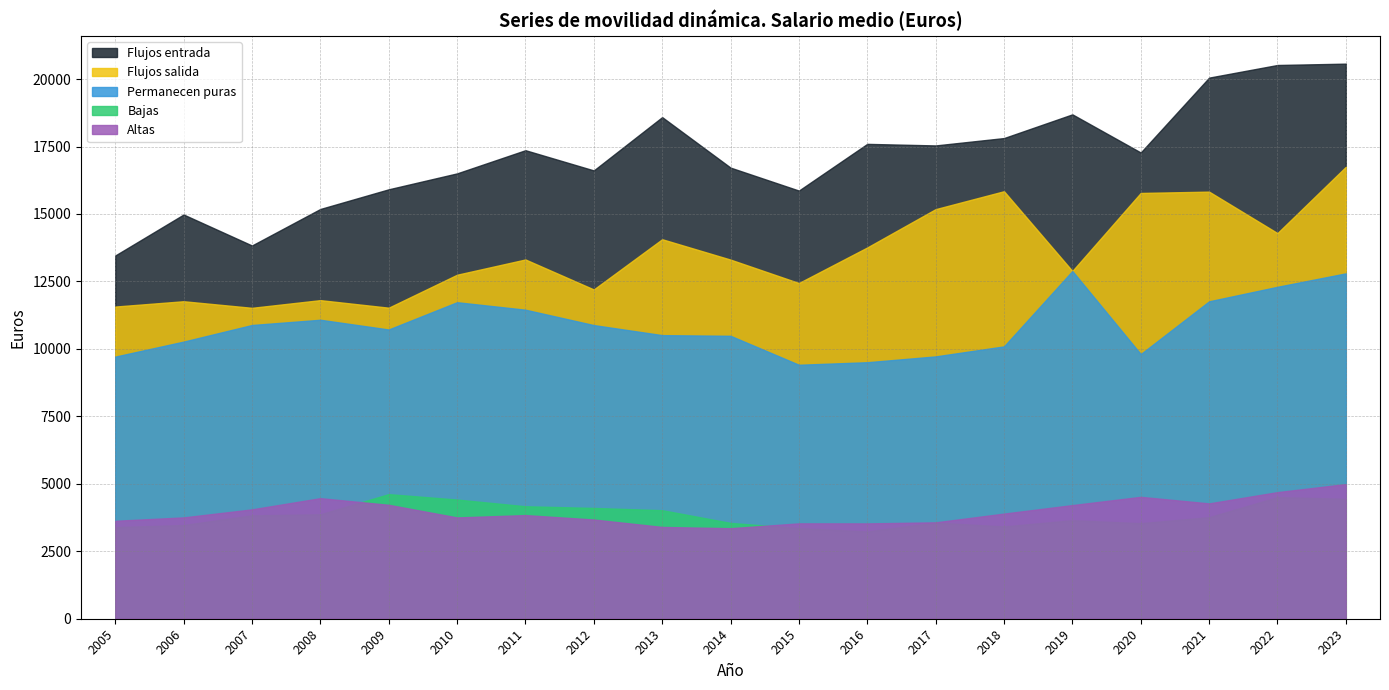

True or false: Bajas and Permanecen puras intersect in this chart.

False